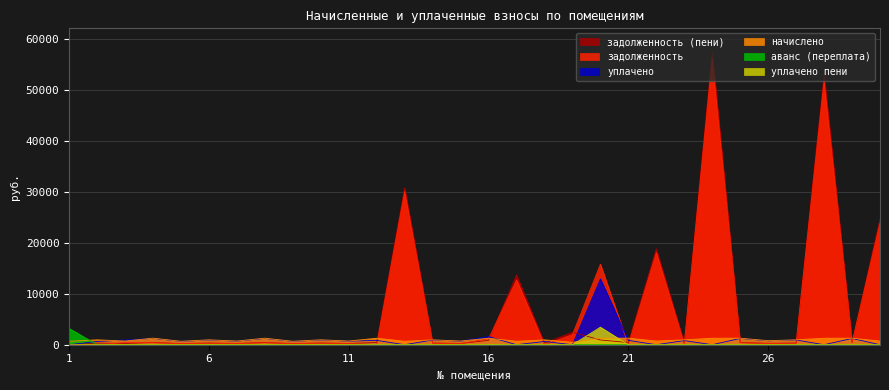

In уплачено пени, how many points are higher than both neighbors (excluding endpoints)?

3